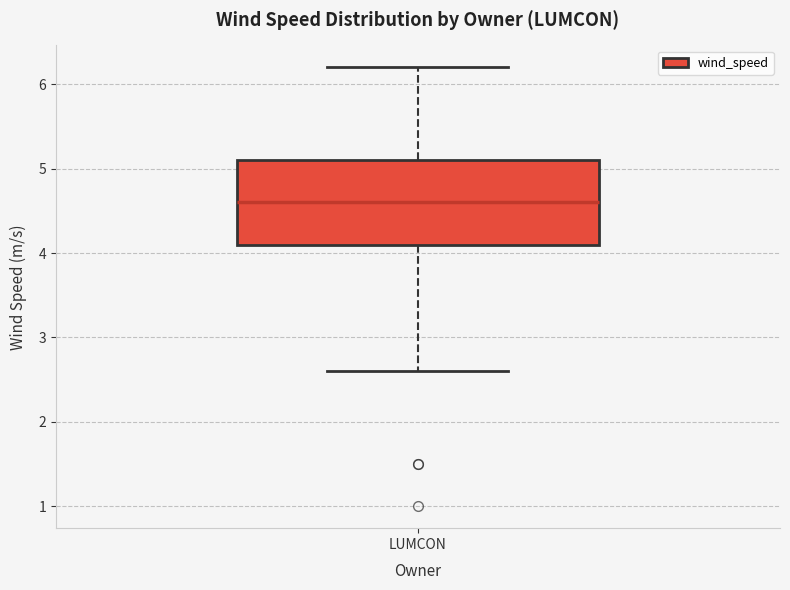

Where does the median line of the box for LUMCON sit on the y-axis? The values are not printed on the chart, so give them approximately, as read against the axis.

4.6